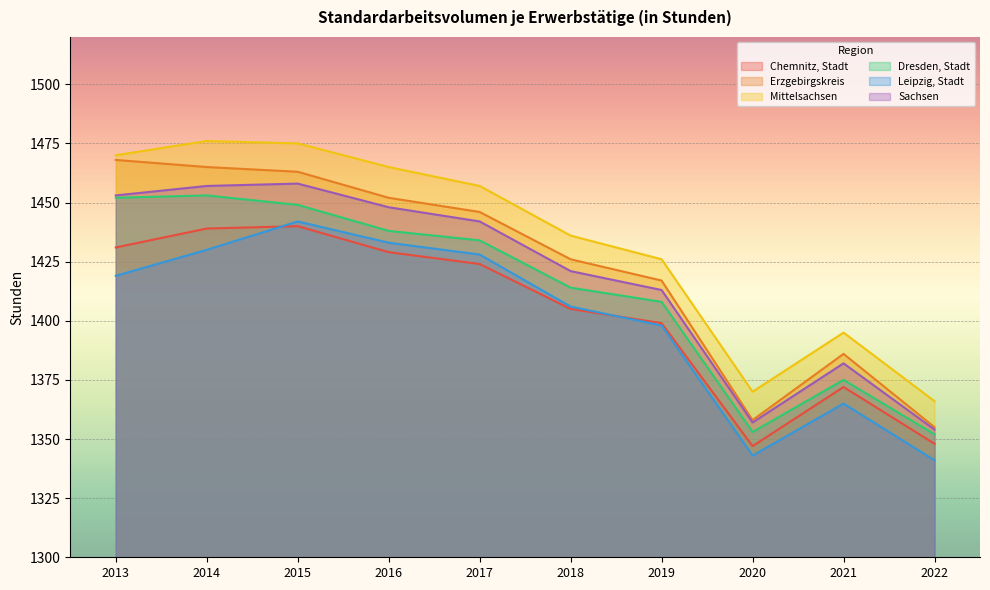

Between 2014 and 2015, which series saw the biggest shift?

Leipzig, Stadt